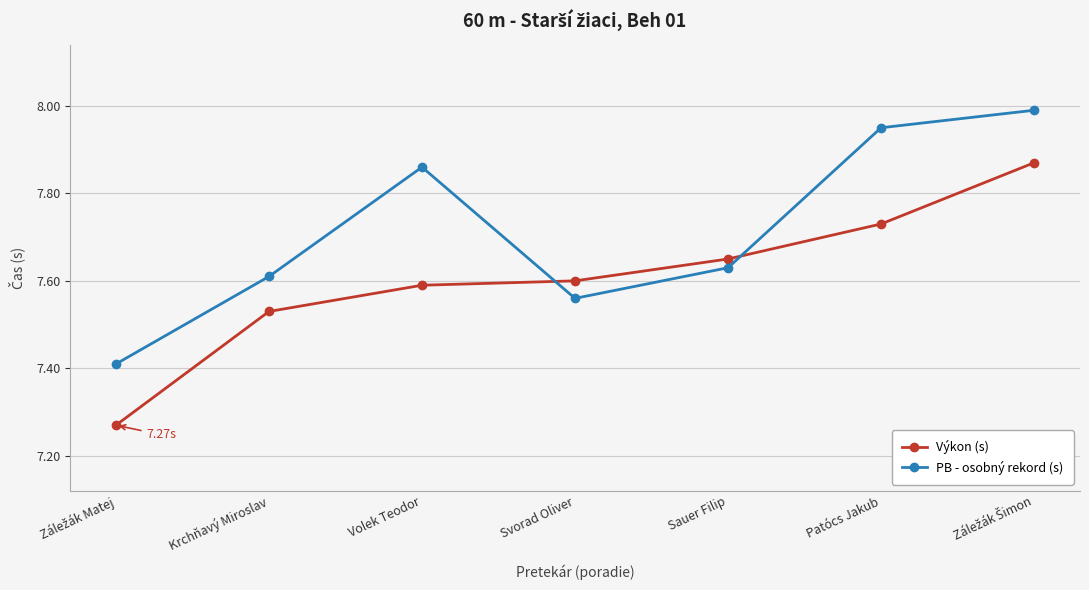

Which series has the largest total across all categories?

PB - osobný rekord (s)